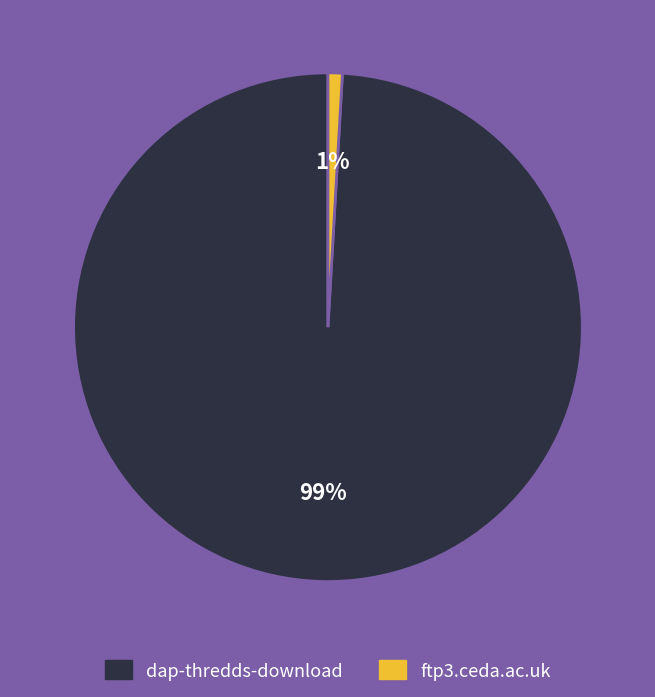

What percentage is the ftp3.ceda.ac.uk slice, to the nearest percent?

1%